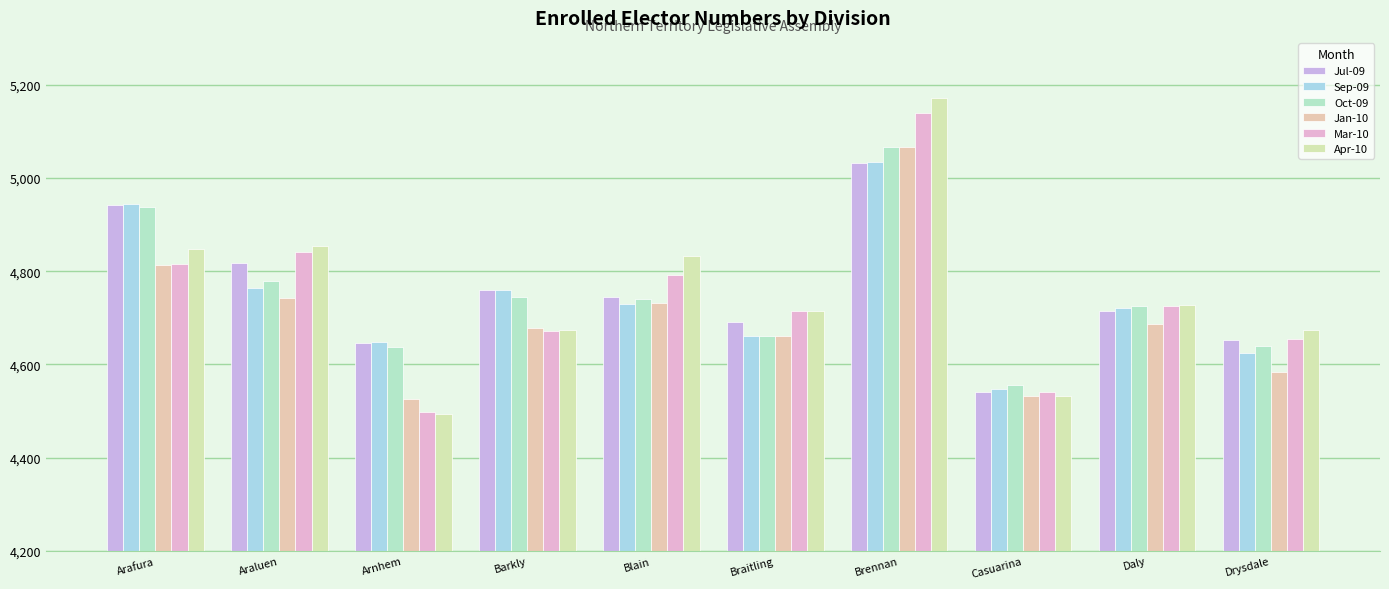

Which series has the largest total across all categories?

Jul-09